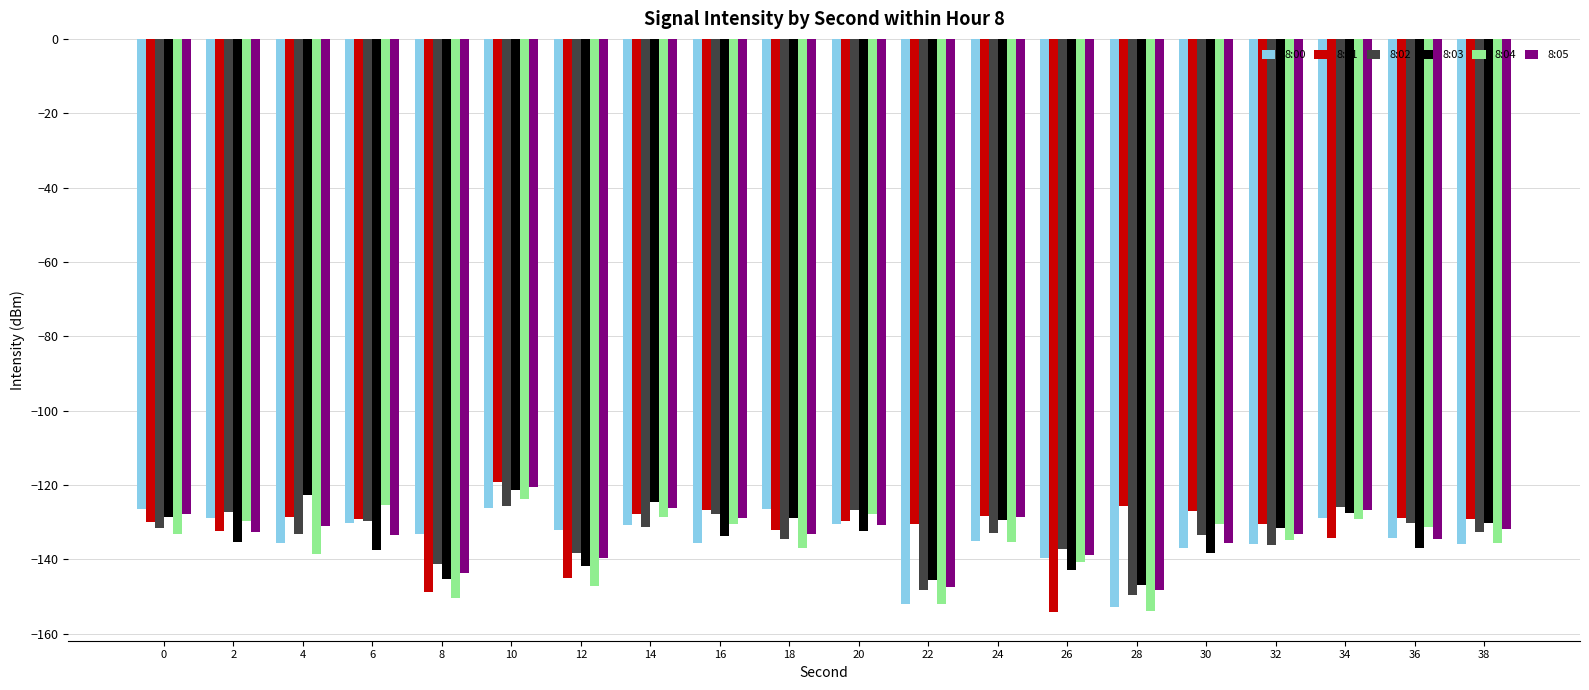

Which series has the largest total across all categories?

8:01